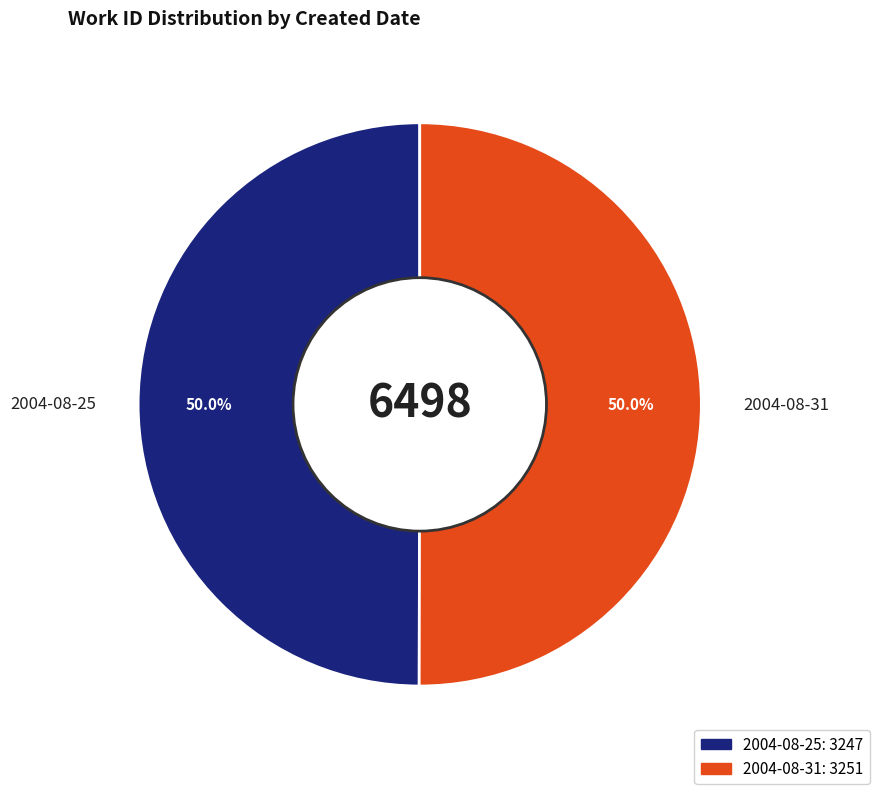

True or false: 2004-08-31 accounts for 50% of the total.

True